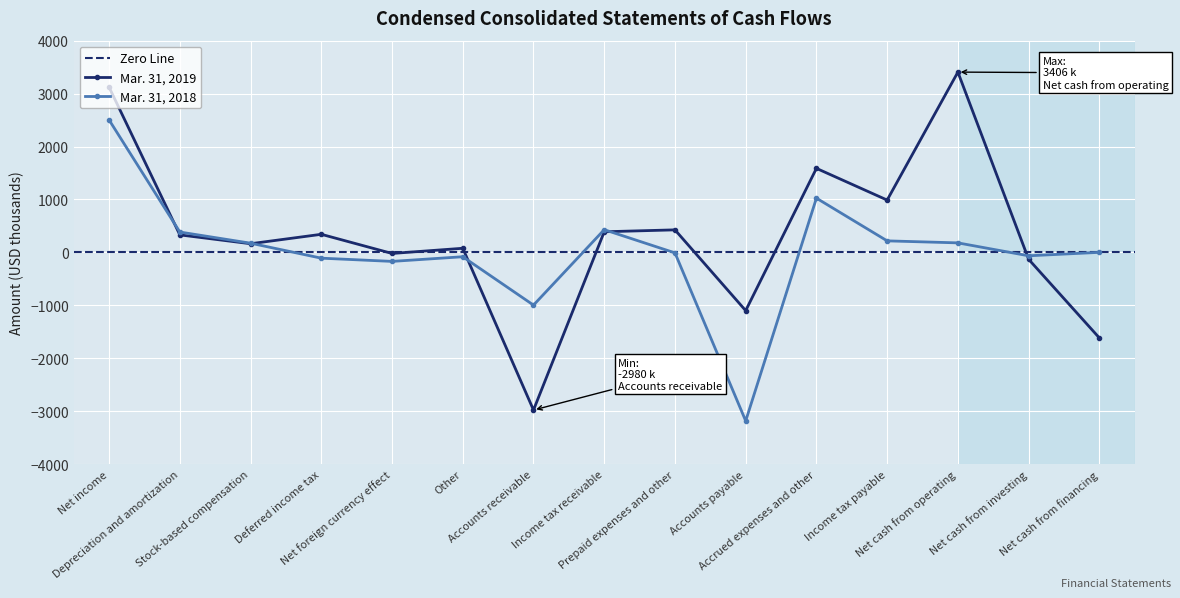

The value of Mar. 31, 2018 at Depreciation and amortization is 519. True or false?

False